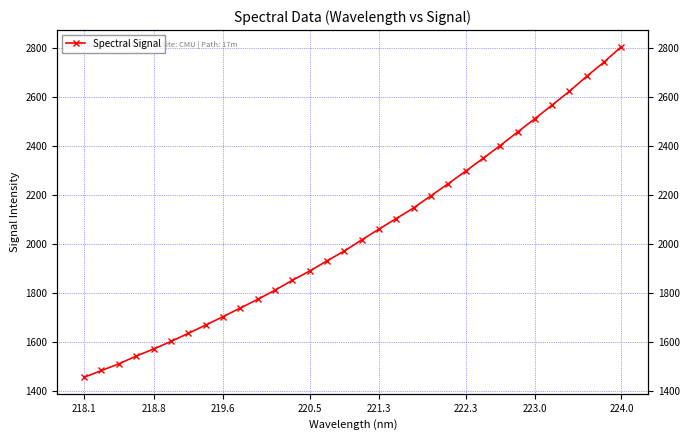

The chart shows a value of 1013.0 at 222.3. True or false?

False